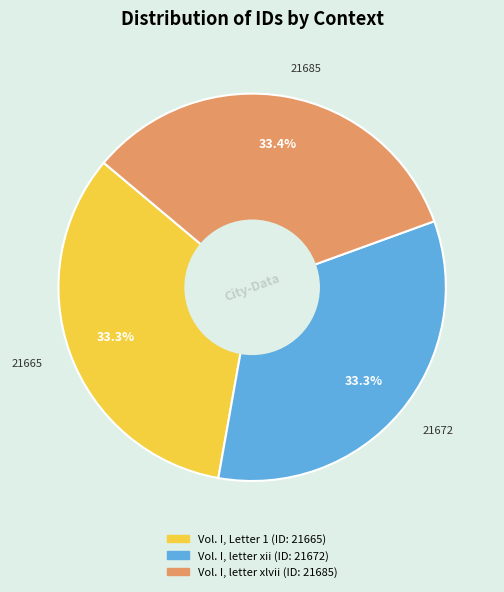

Approximately how many times larger is the value at Vol. I, letter xii compared to Vol. I, Letter 1?

1.0